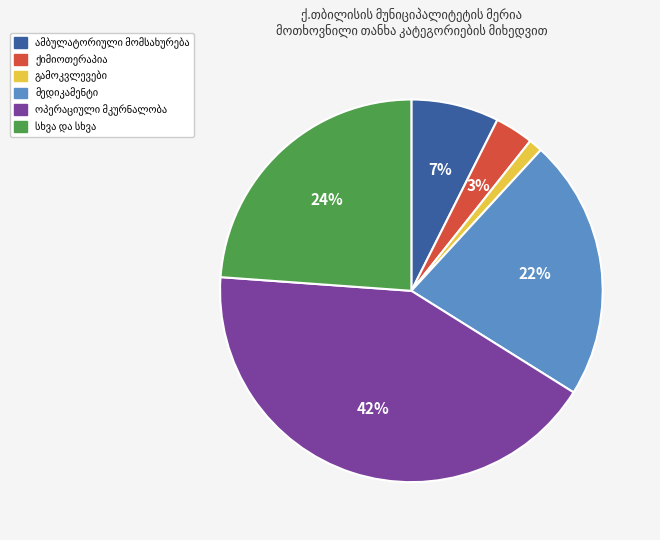

To the nearest percent, what is the difference between the largest and smallest slice percentages?

41%